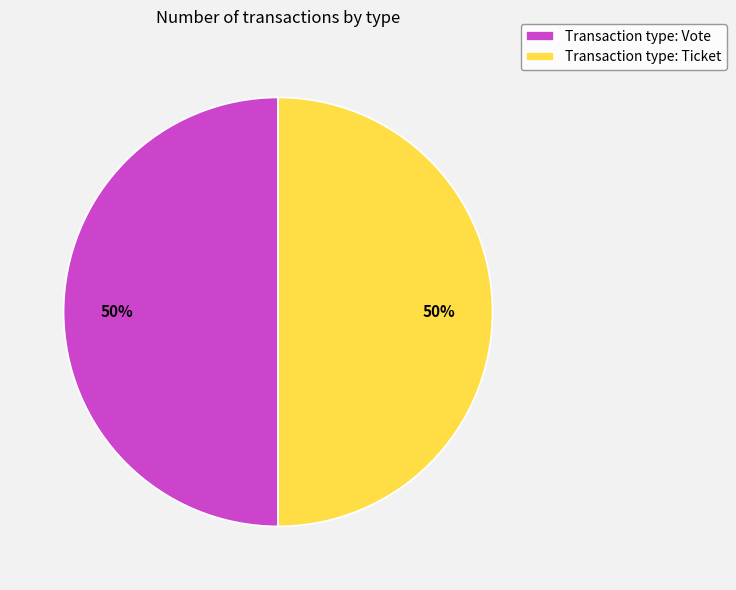

What percentage is the Transaction type: Ticket slice, to the nearest percent?

50%